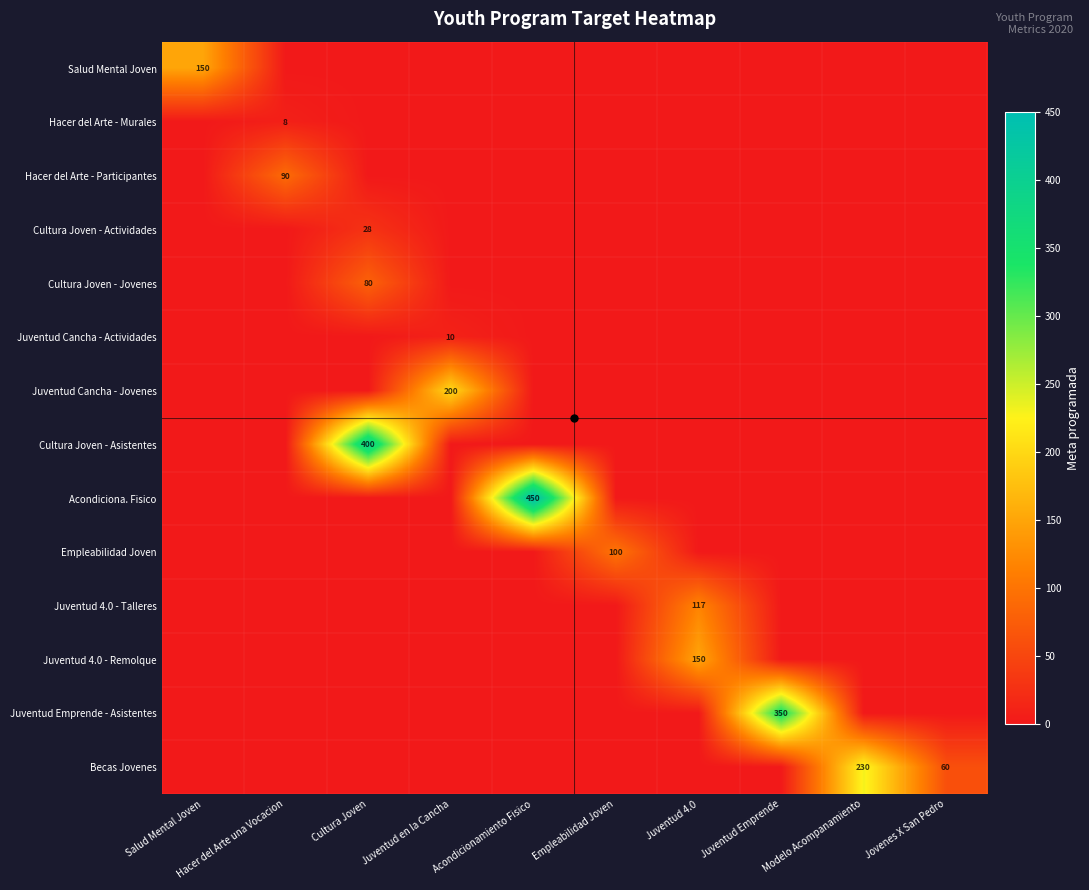

At how many categories does at least one series exceed 98?

8